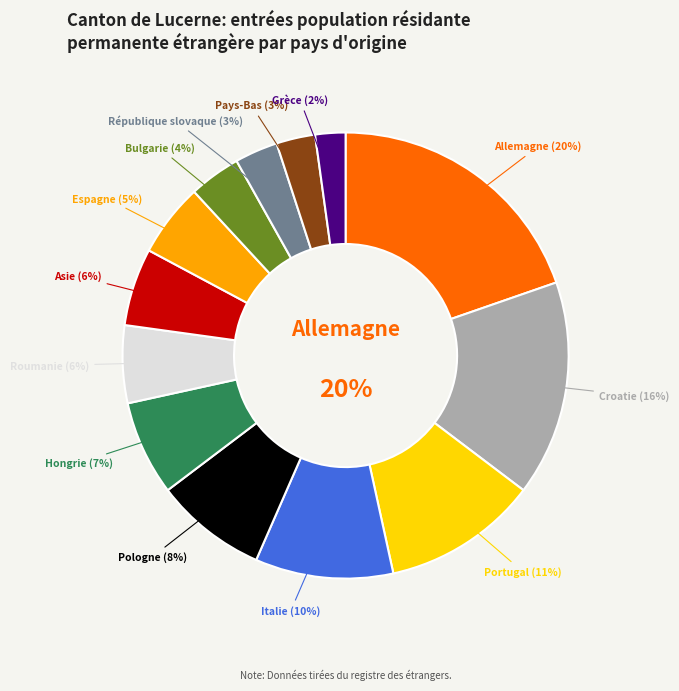

Count the number of slices in the pie.

13